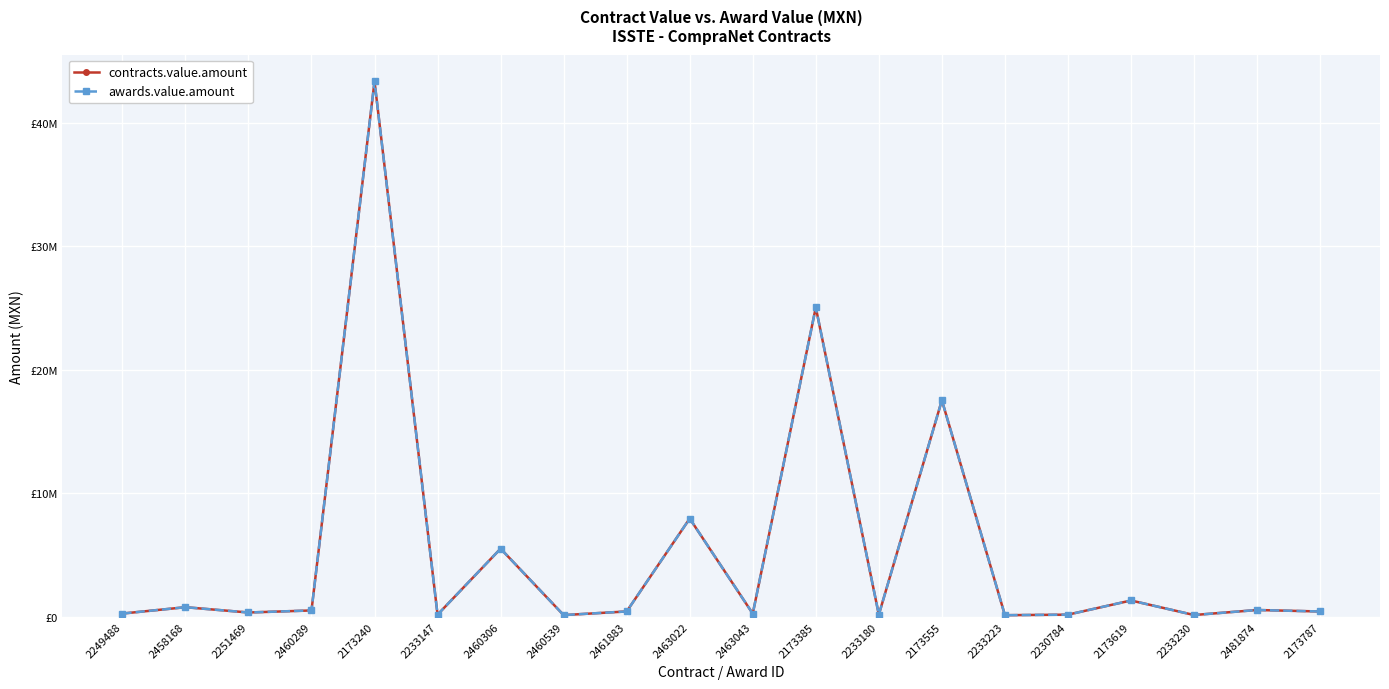

Reading left to right, list all the values displayed in this chart.

contracts.value.amount: 2249488=258620.4	2458168=773012.2	2251469=344655.0	2460289=510345.0	2173240=43355406.9	2233147=170310.3	2460306=5515219.4	2460539=134479.0	2461883=429830.0	2463022=7952676.0	2463043=253015.0	2173385=25053392.1	2233180=170310.3	2173555=17534097.5	2233223=126000.0	2230784=170310.3	2173619=1317136.0	2233230=140686.2	2481874=546336.2	2173787=427500.0
awards.value.amount: 2249488=258620.4	2458168=773012.2	2251469=344655.0	2460289=510345.0	2173240=43355406.9	2233147=170310.3	2460306=5515219.4	2460539=134479.0	2461883=429830.0	2463022=7952676.0	2463043=253015.0	2173385=25053392.1	2233180=170310.3	2173555=17534097.5	2233223=126000.0	2230784=170310.3	2173619=1317136.0	2233230=140686.2	2481874=546336.2	2173787=427500.0